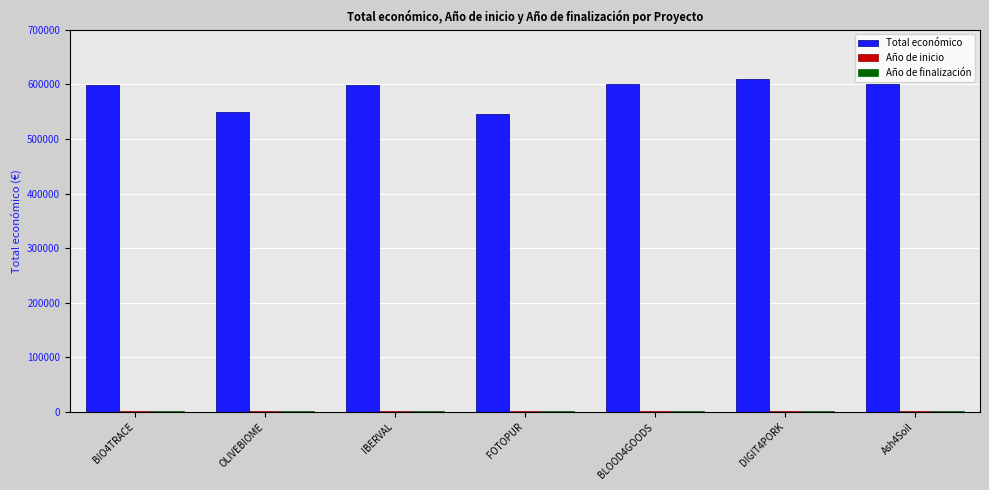

How many data points does each series have?

7